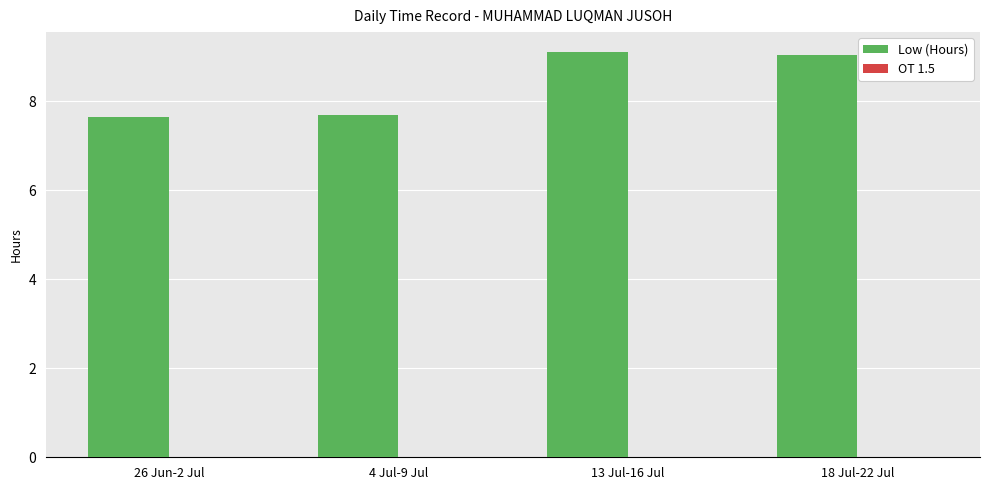

What is the label of the 4th bar from the left?

18 Jul-22 Jul